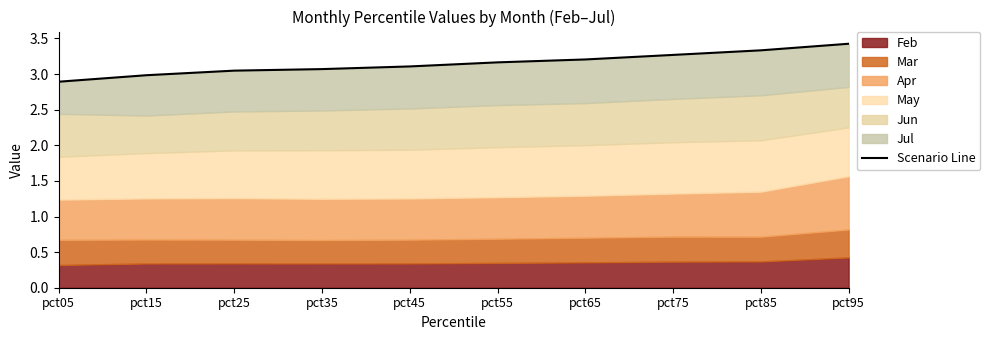

True or false: the data shows 5.4 at pct75.

False